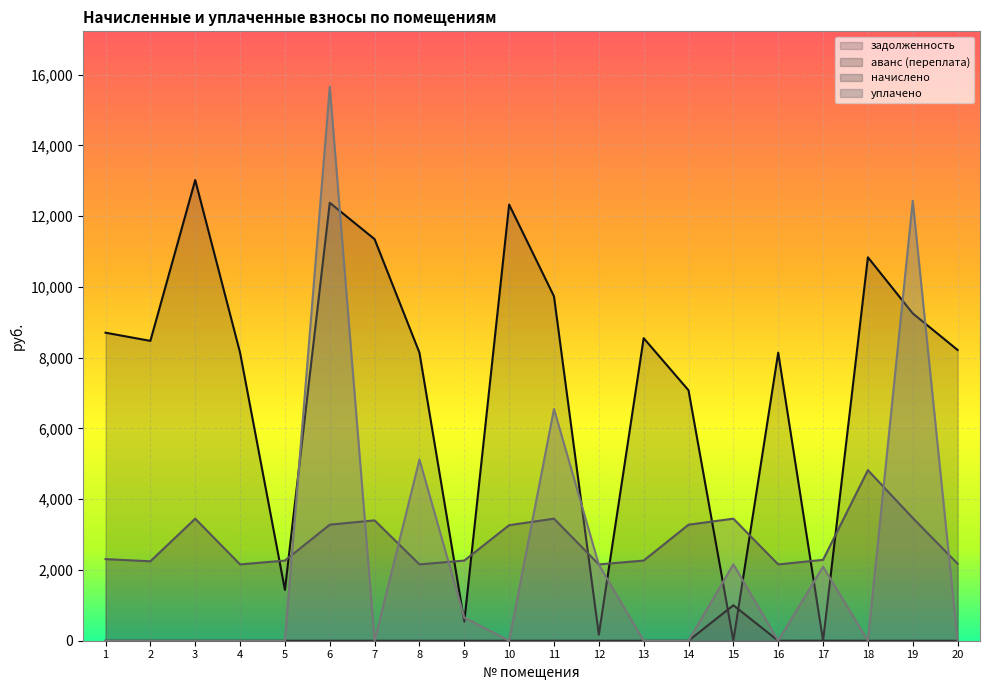

How many intersections are there between начислено and уплачено?

8